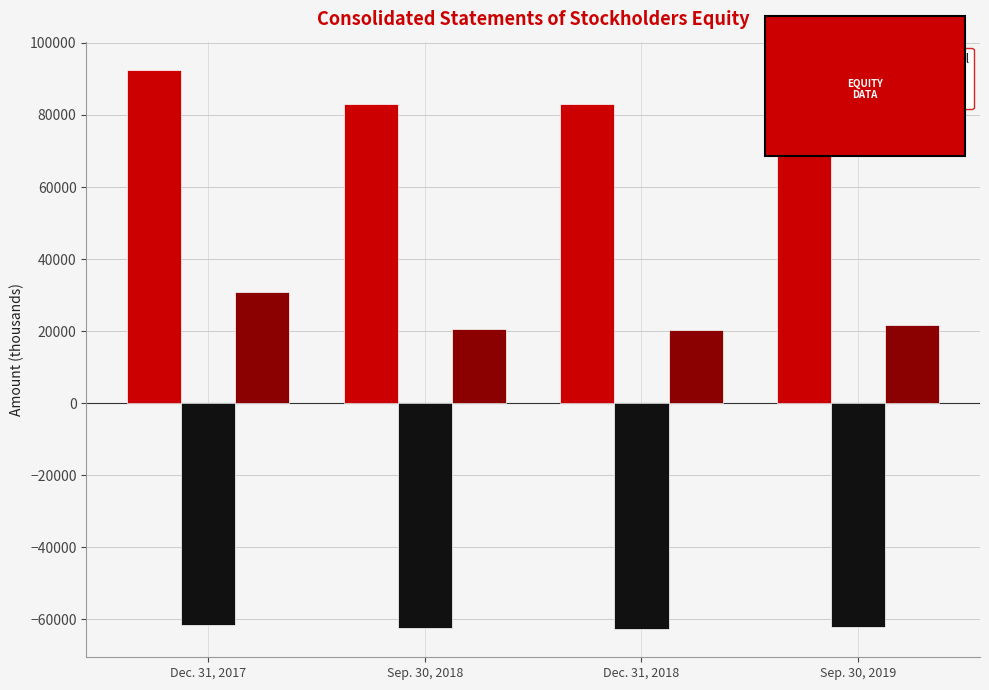

What is the spread (max minus min) of values at Sep. 30, 2019?

146061